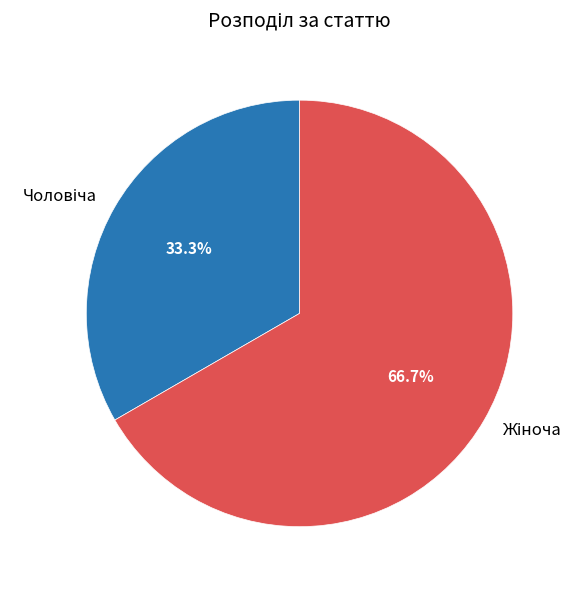

Does any single category account for the majority?

Yes